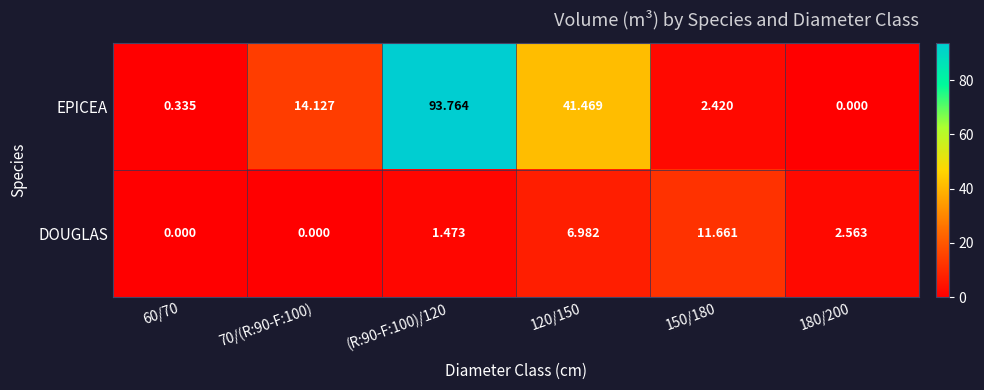

List the series in order of their peak value, lowest first.

DOUGLAS, EPICEA